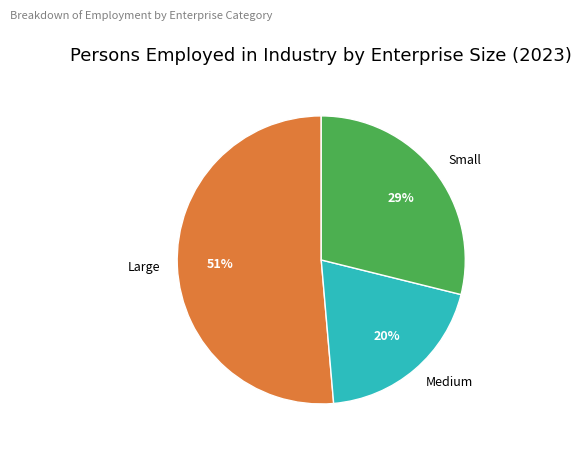

Rank the categories by value from lowest to highest.

Medium, Small, Large